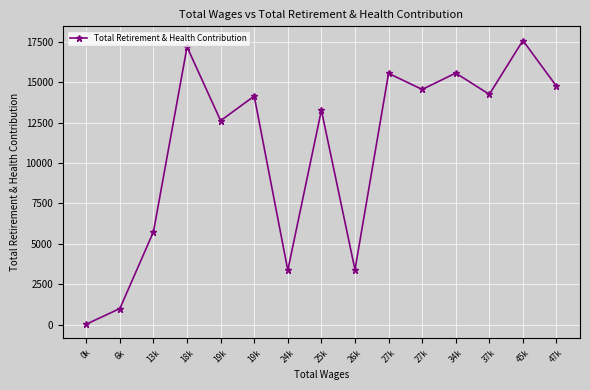

Reading left to right, list all the values displayed in this chart.

0k=23	6k=993	13k=5745	18k=17195	19k=12627	19k=14149	24k=3365	25k=13278	26k=3397	27k=15558	27k=14563	34k=15575	37k=14258	45k=17592	47k=14760